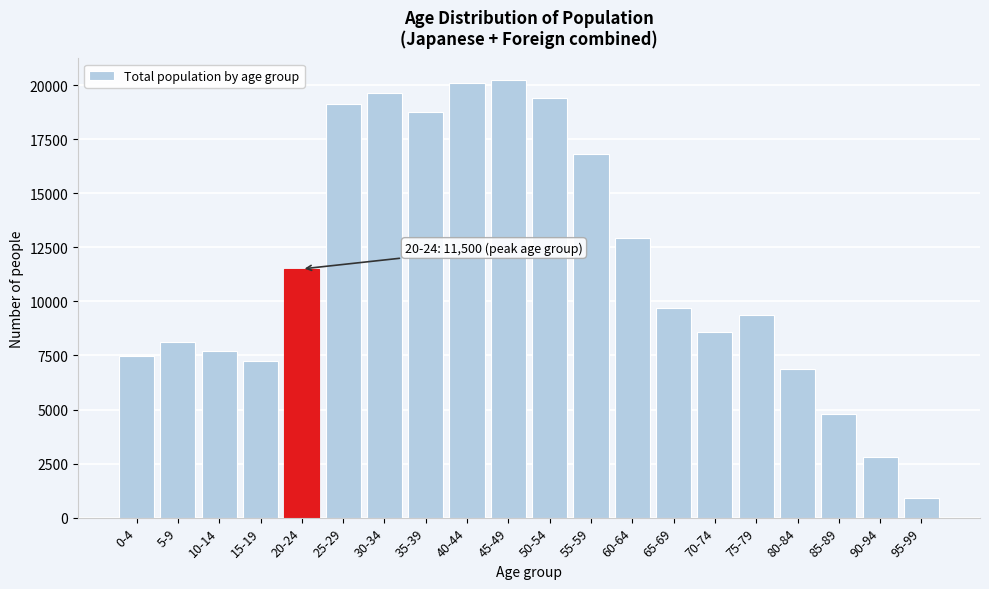

Reading left to right, list all the values displayed in this chart.

7485	8138	7708	7236	11500	19129	19655	18765	20092	20229	19389	16796	12946	9680	8606	9351	6865	4809	2801	925